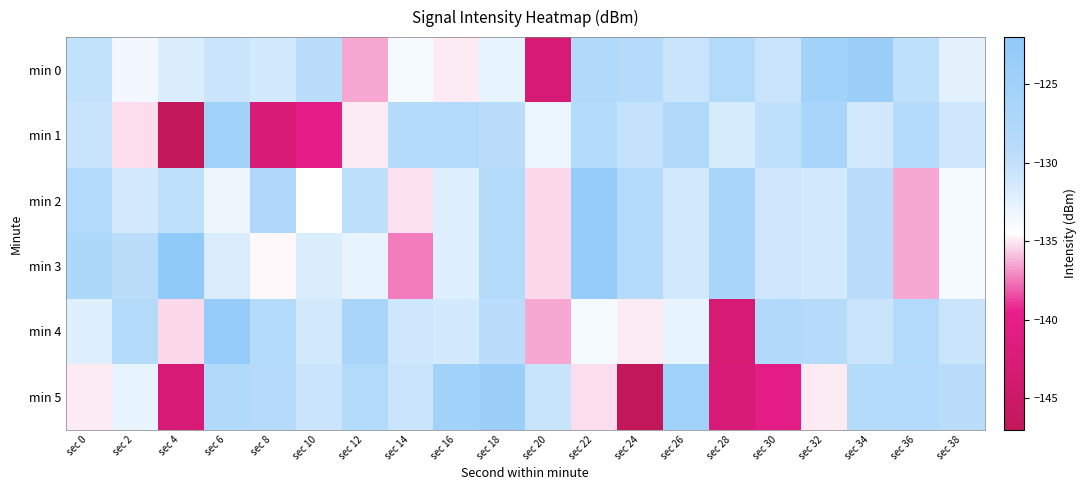

At which category is the sum across all series the highest?

sec 6